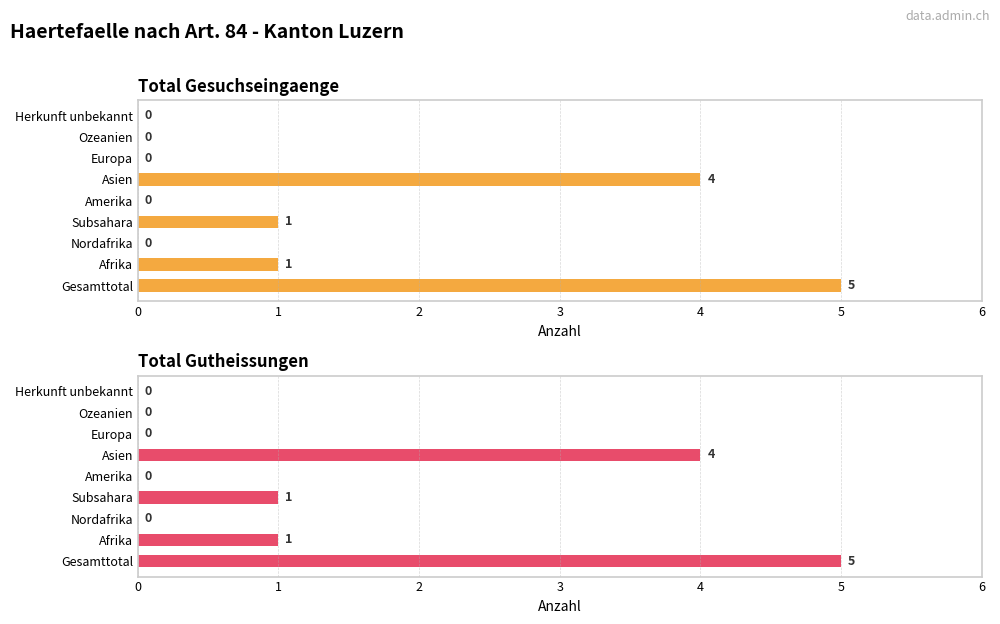

Where is Total Gutheissungen nearest to the value 2?

Afrika